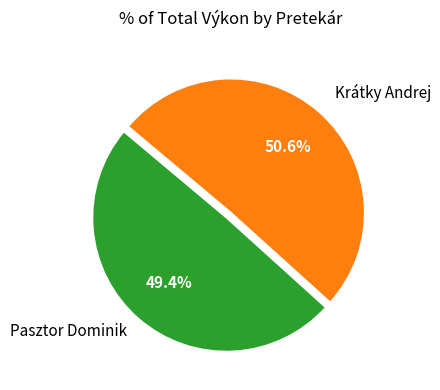

To the nearest percent, what percentage of the pie is Krátky Andrej?

51%